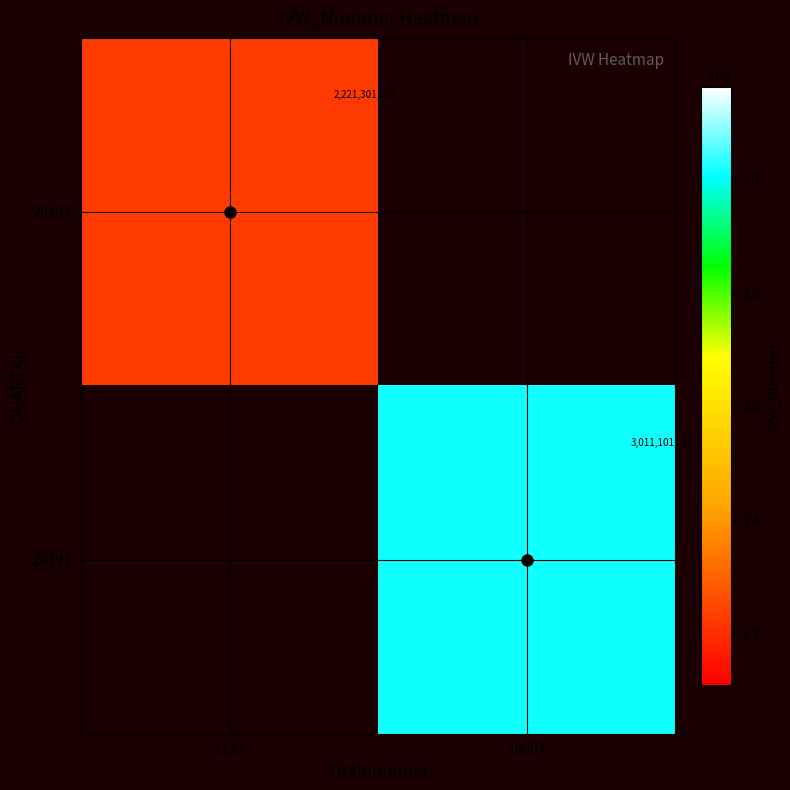

True or false: 20191 has a value of 3011101112 at 10007.

True